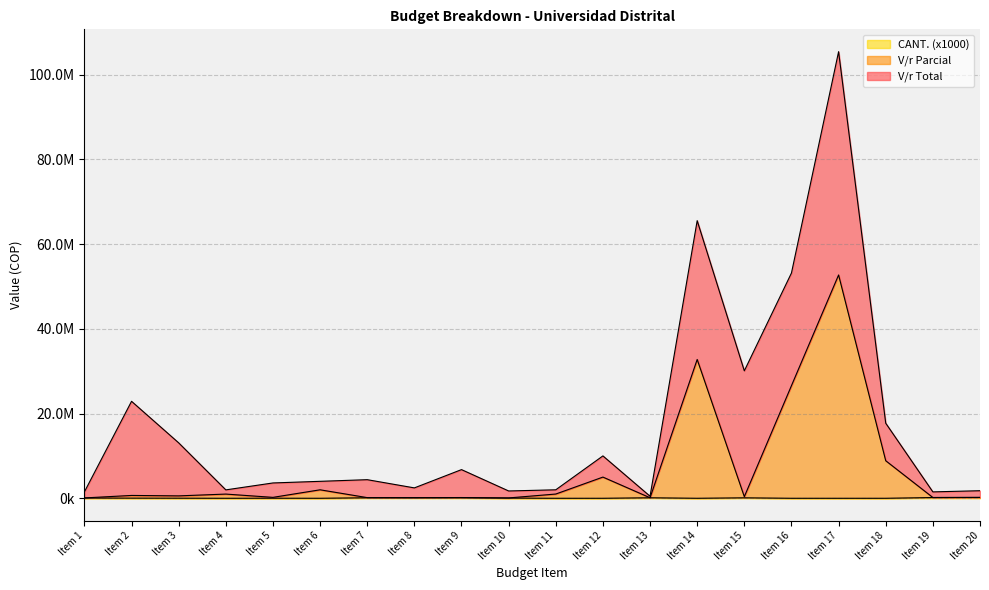

Is it true that V/r Parcial equals 5001000.0 at Item 12?

True